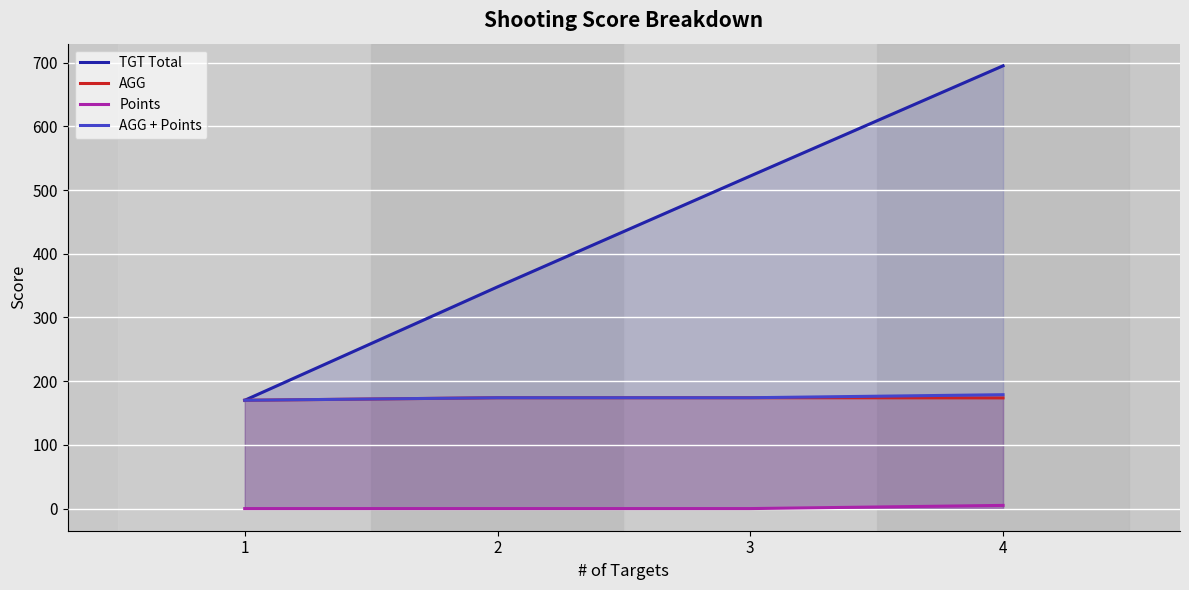

True or false: TGT Total and Points cross at least once.

False